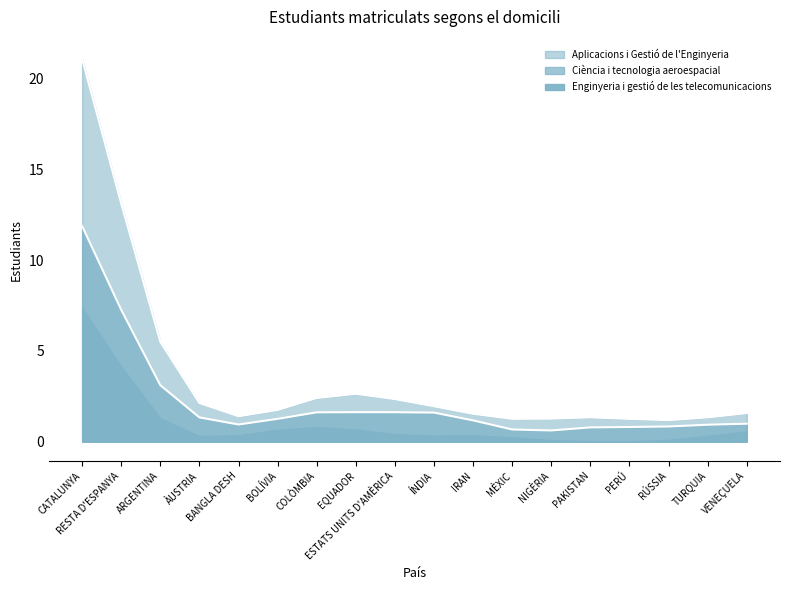

Between which two adjacent categories do Enginyeria i gestió de les telecomunicacions and Ciència i tecnologia aeroespacial first intersect?

CATALUNYA and RESTA D'ESPANYA